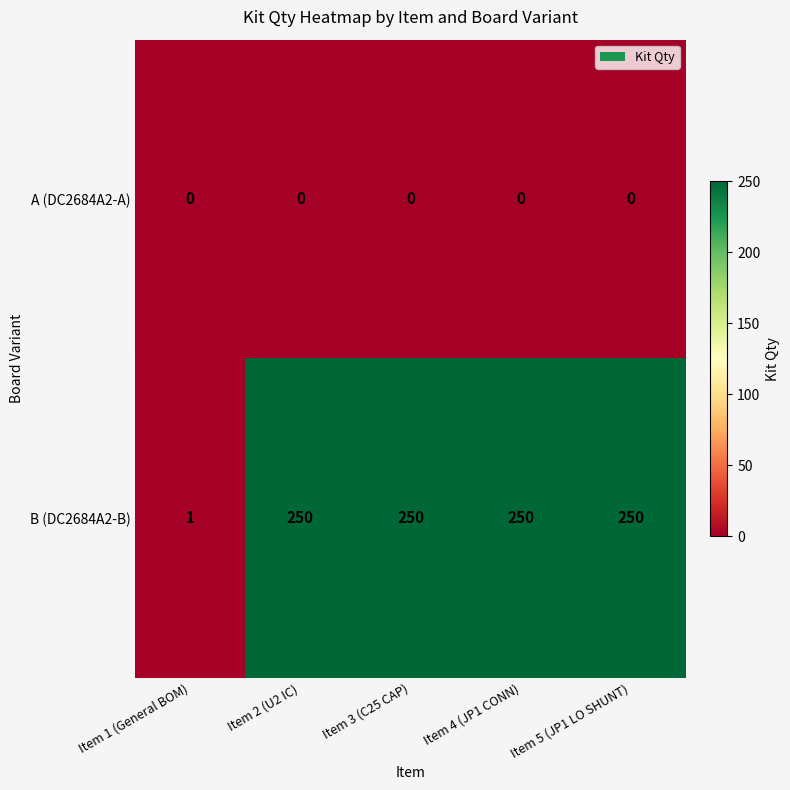

At how many categories does at least one series exceed 156?

4